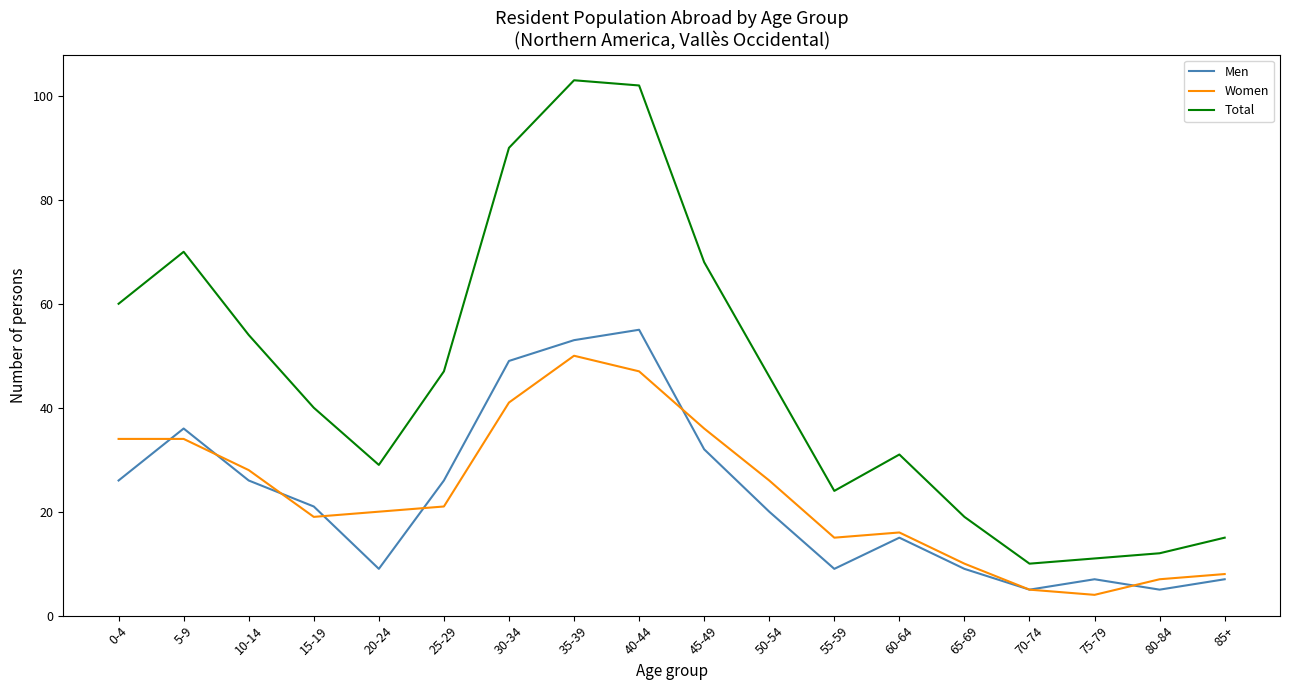

Reading right to left, extract all data points from this chart.

Men: 85+=7	80-84=5	75-79=7	70-74=5	65-69=9	60-64=15	55-59=9	50-54=20	45-49=32	40-44=55	35-39=53	30-34=49	25-29=26	20-24=9	15-19=21	10-14=26	5-9=36	0-4=26
Women: 85+=8	80-84=7	75-79=4	70-74=5	65-69=10	60-64=16	55-59=15	50-54=26	45-49=36	40-44=47	35-39=50	30-34=41	25-29=21	20-24=20	15-19=19	10-14=28	5-9=34	0-4=34
Total: 85+=15	80-84=12	75-79=11	70-74=10	65-69=19	60-64=31	55-59=24	50-54=46	45-49=68	40-44=102	35-39=103	30-34=90	25-29=47	20-24=29	15-19=40	10-14=54	5-9=70	0-4=60